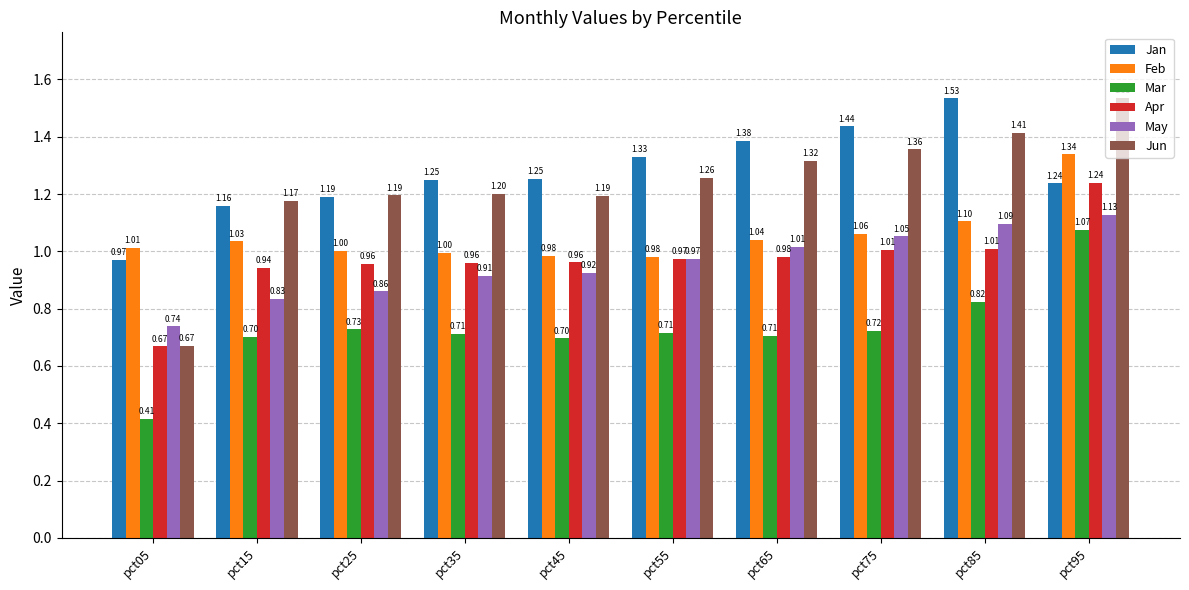

What is the total value across all series at pct55?

6.2